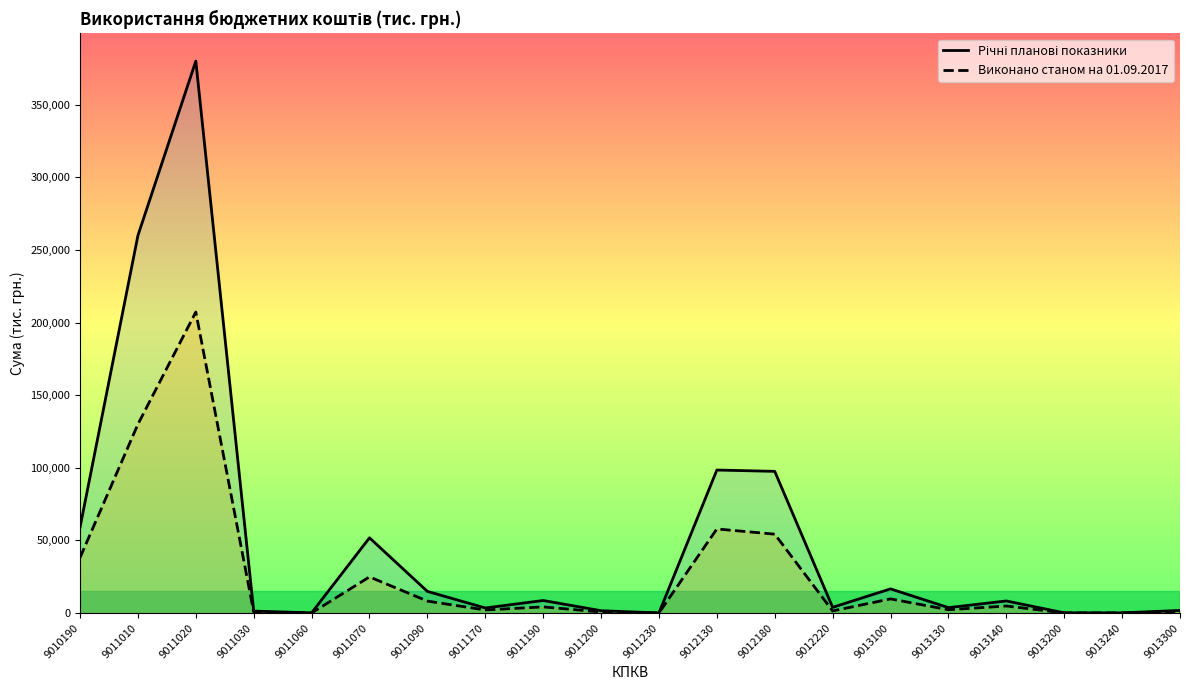

How many data points in Виконано станом на 01.09.2017 are less than 4199?

10